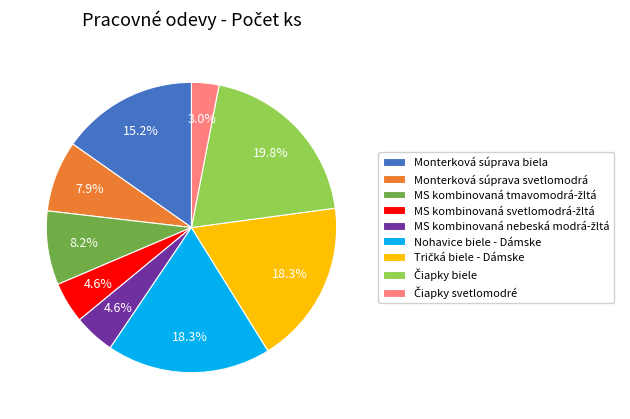

What portion of the pie excludes Monterková súprava svetlomodrá?

92.1%